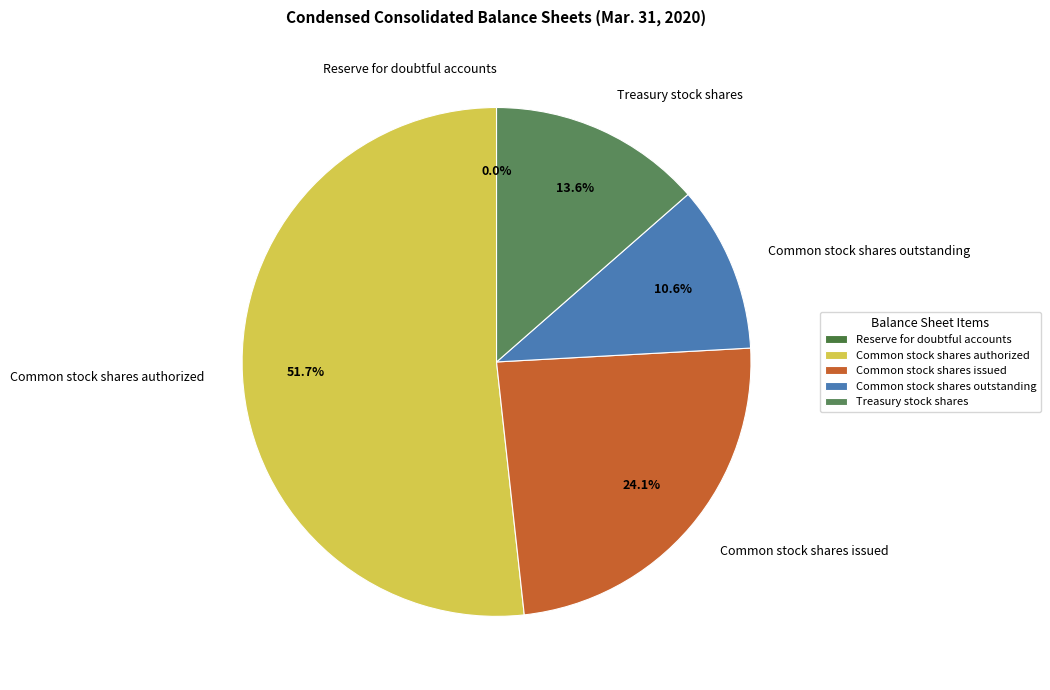

What is the largest slice in the pie chart?

Common stock shares authorized